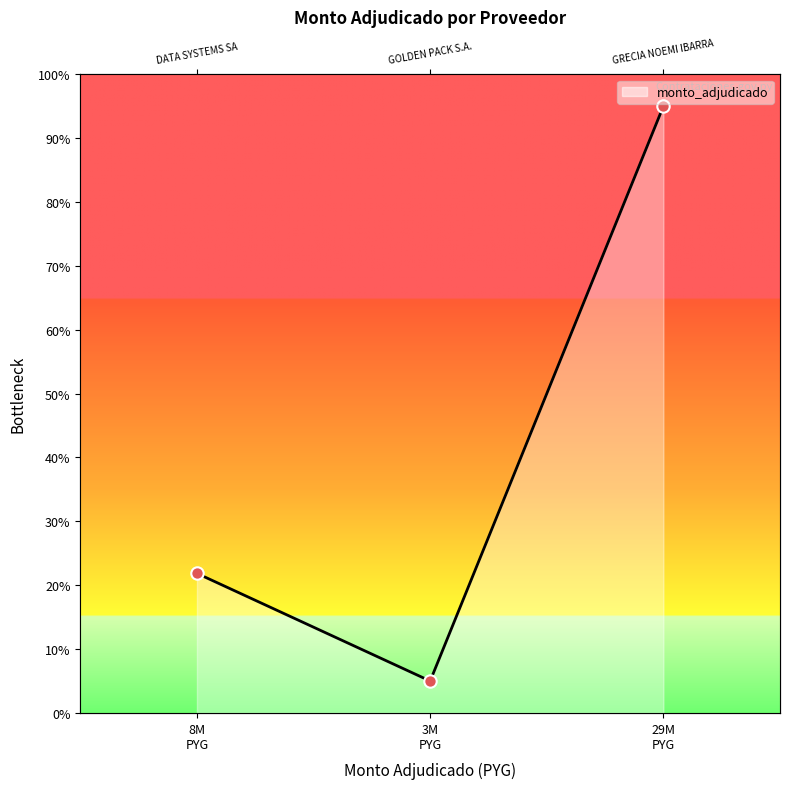

Between 8M PYG and 29M PYG, which is larger?

29M PYG